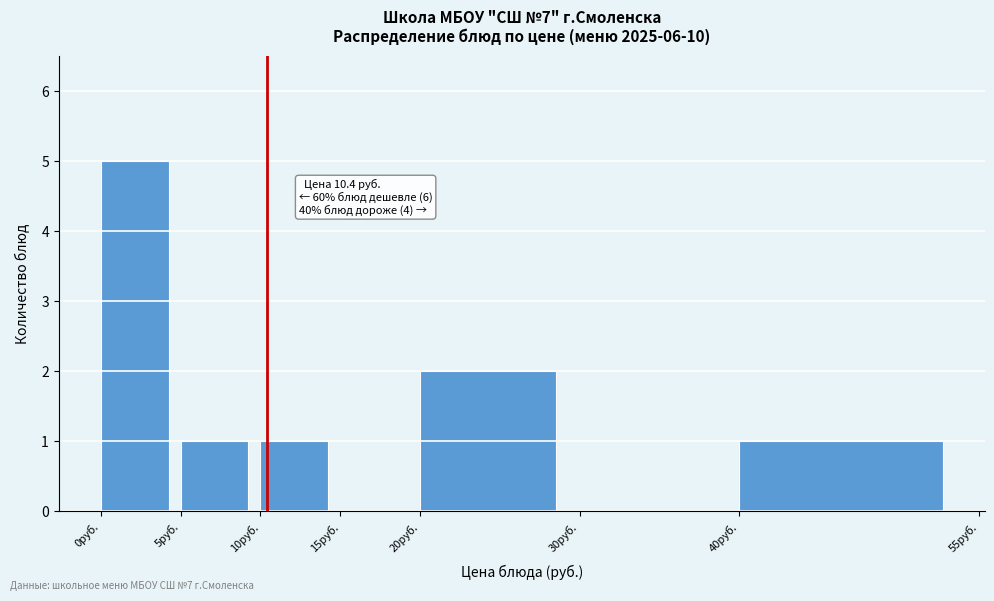

Over which range of the x-axis is the bar tallest?

0 to 5